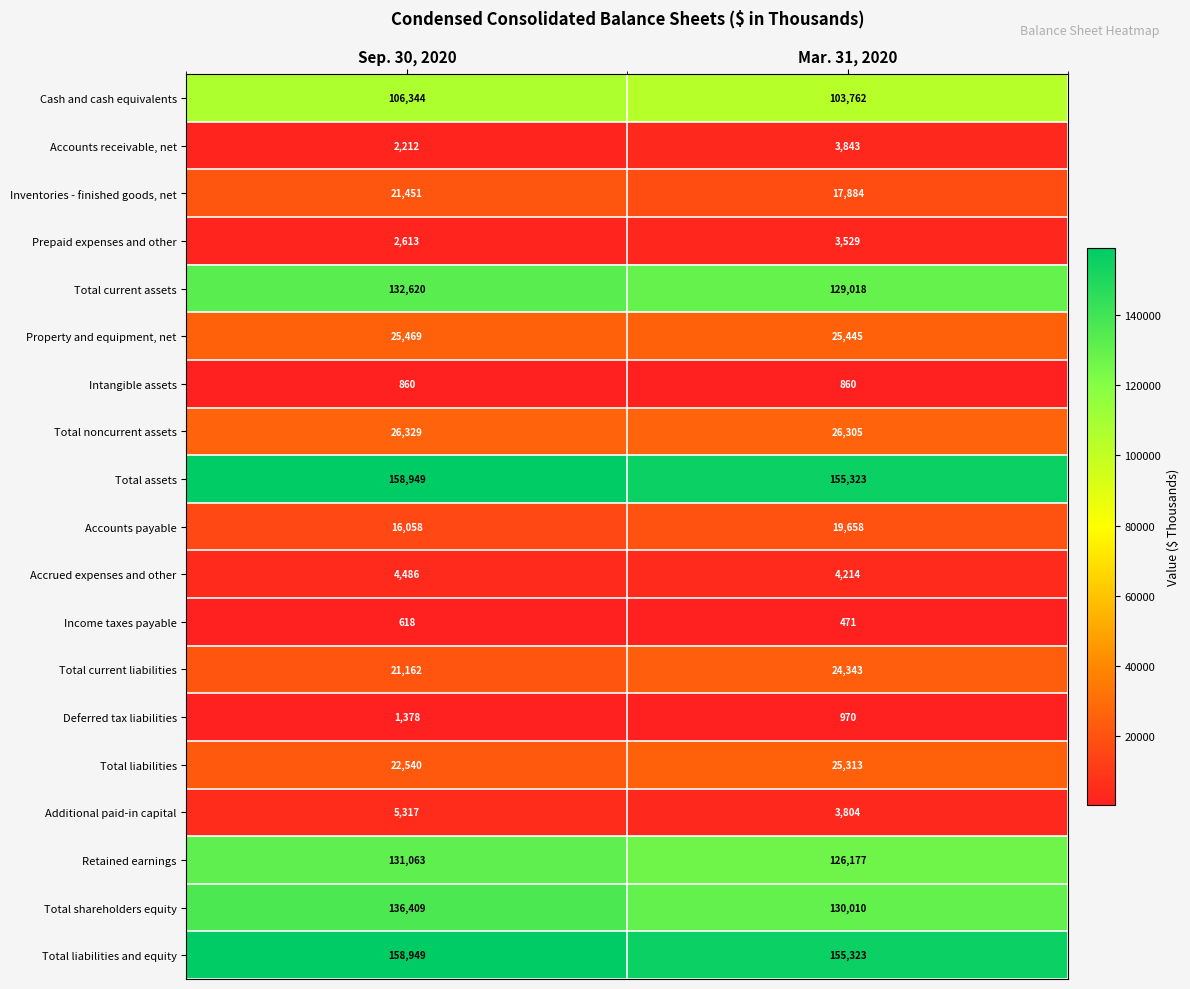

What is the smallest value displayed?

471